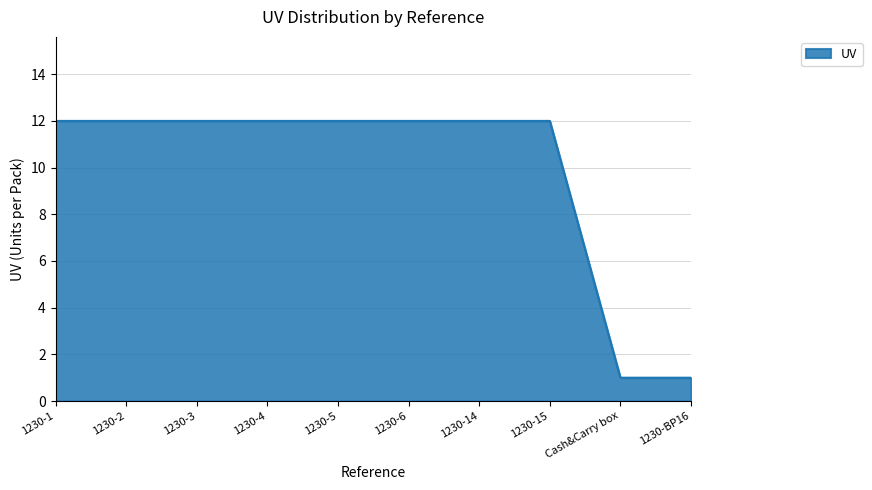

What is the ratio of the value at 1230-15 to the value at 1230-3?

1.0